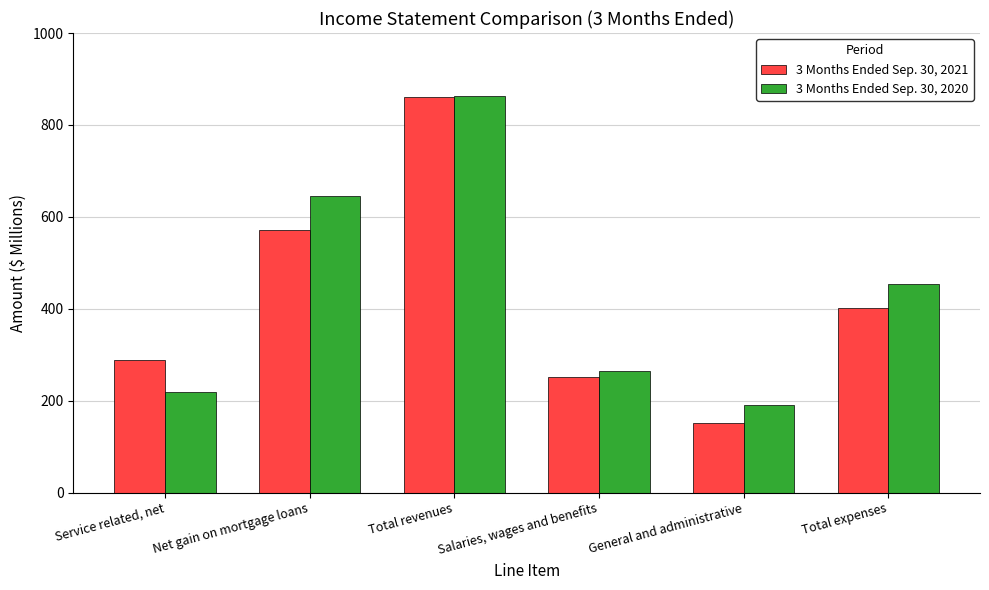

Which series changed the most between Net gain on mortgage loans and Total revenues?

3 Months Ended Sep. 30, 2021